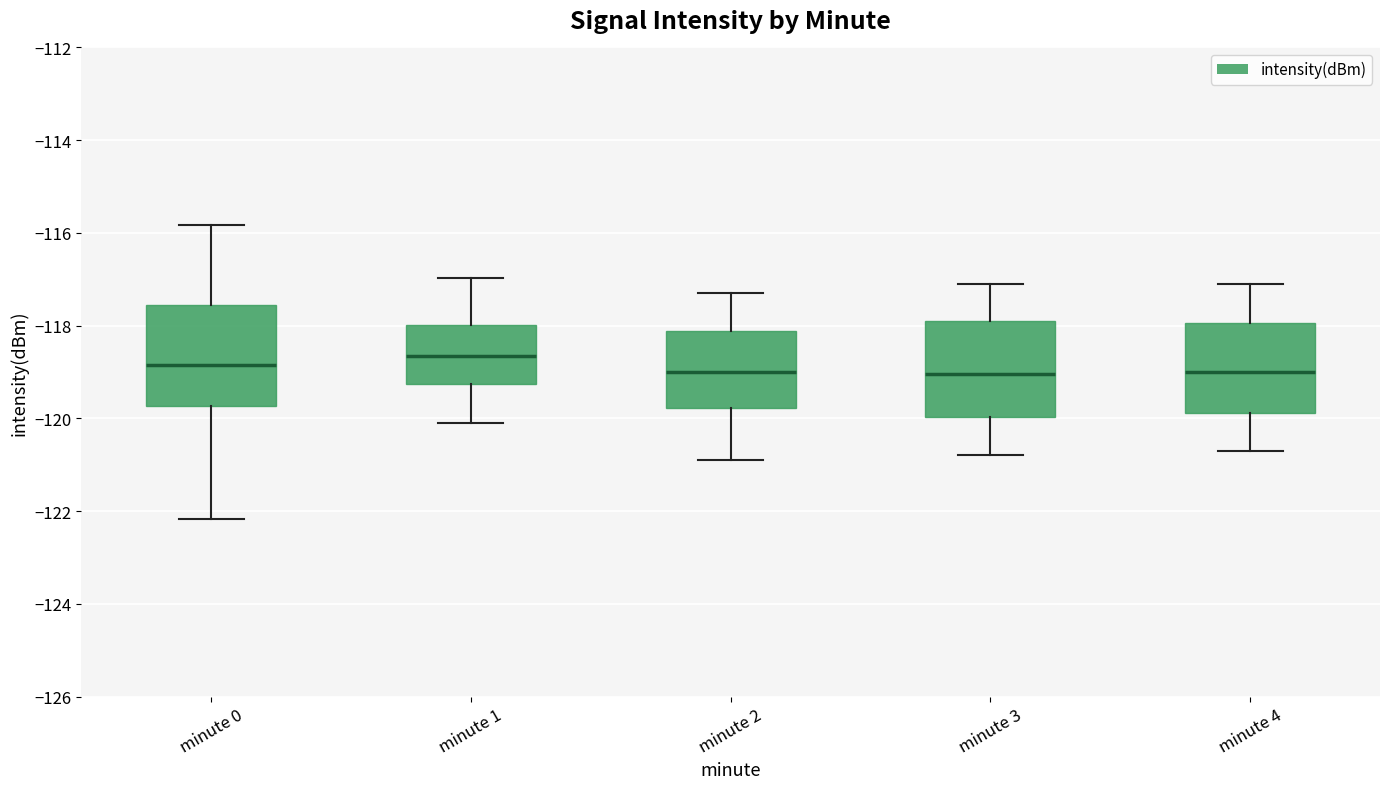

Reading left to right, read every box against the y-axis: the position of its median line, the range the box covers, and the ends of its whiskers. The values are not printed on the chart, so give them approximately, as read against the axis.

minute 0: median -118.8, box -119.8 to -117.6, whiskers -122.2 to -115.8
minute 1: median -118.6, box -119.2 to -118.0, whiskers -120.0 to -117.0
minute 2: median -119.0, box -119.8 to -118.2, whiskers -120.8 to -117.2
minute 3: median -119.0, box -120.0 to -117.8, whiskers -120.8 to -117.0
minute 4: median -119.0, box -119.8 to -118.0, whiskers -120.6 to -117.0